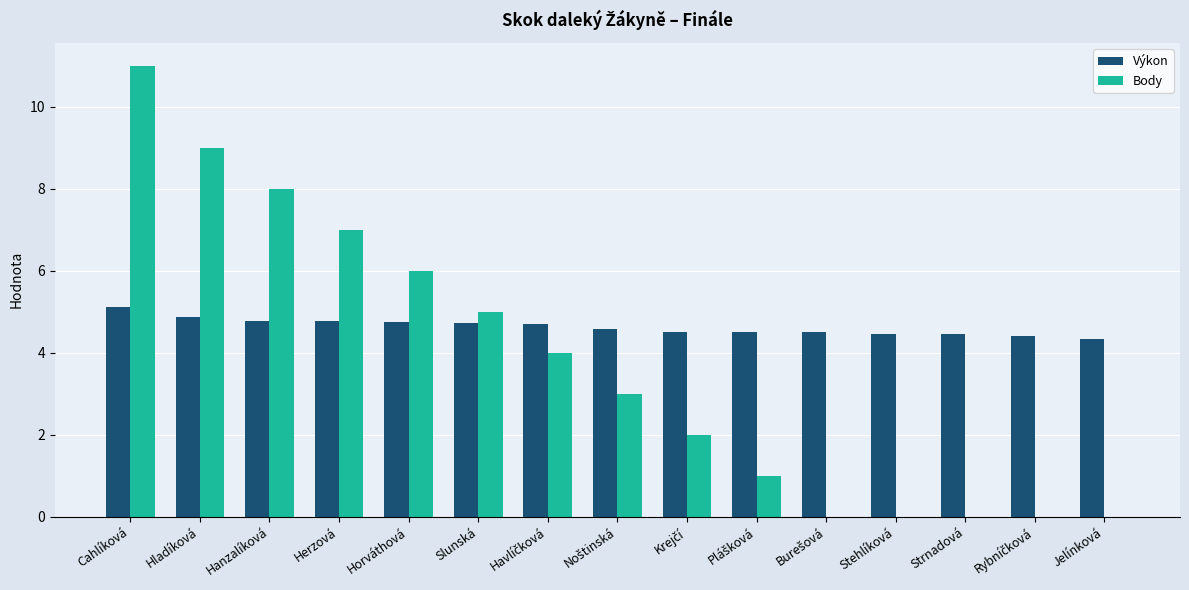

Is it true that Body equals 4.0 at Hanzalíková?

False